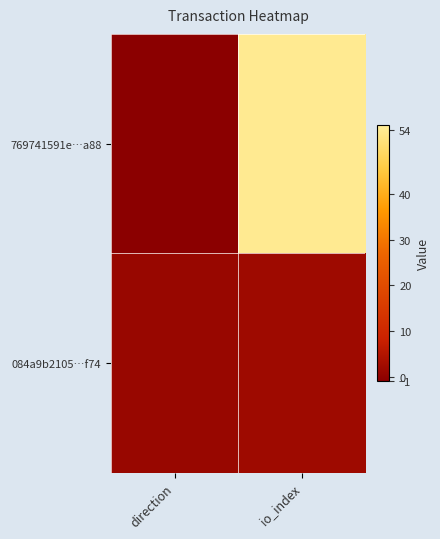

Reading left to right, what are all the values shown in this chart?

769741591e…a88: direction=-1	io_index=54
084a9b2105…f74: direction=1	io_index=2